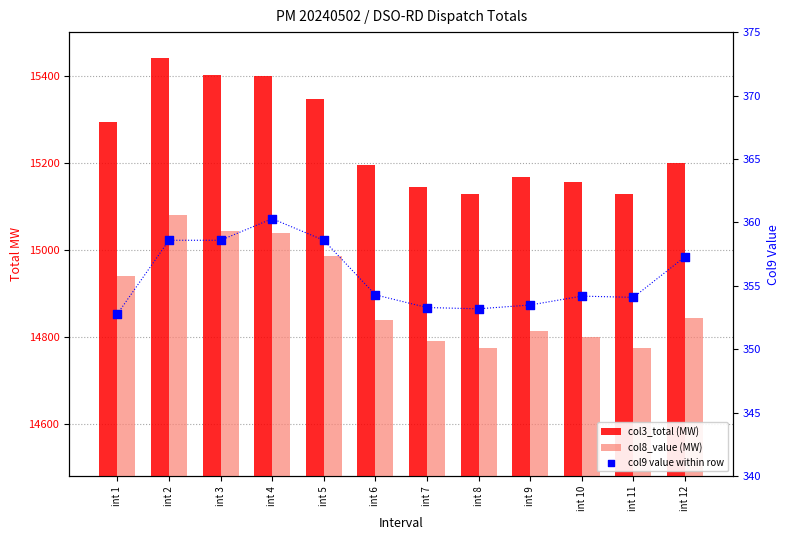

What is the total value across all series at int 12?

30399.5